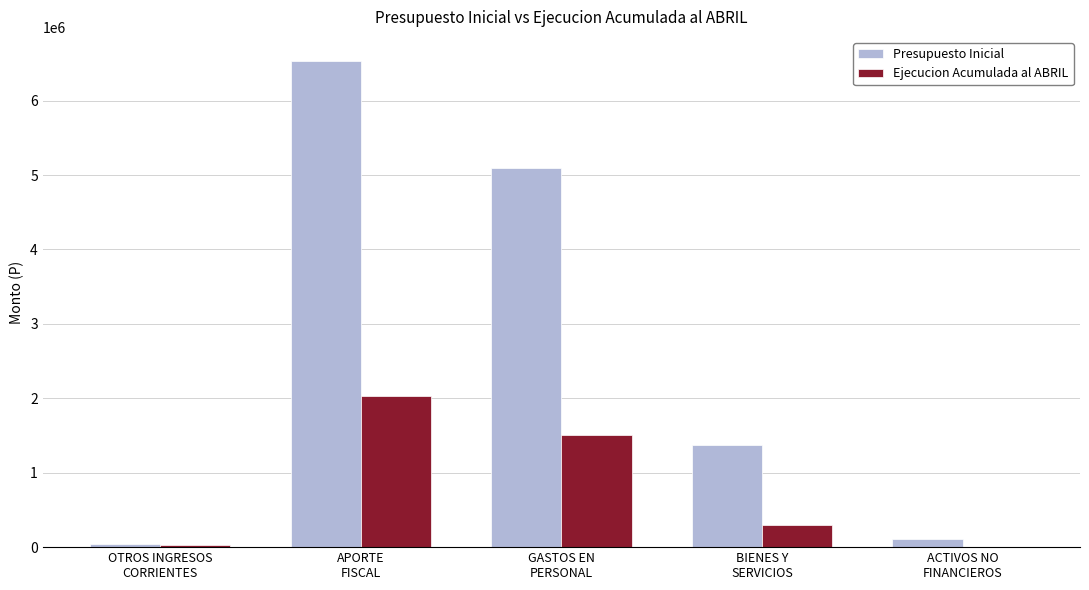

What is the difference between the Ejecucion Acumulada al ABRIL values at BIENES Y
SERVICIOS and ACTIVOS NO
FINANCIEROS?

283979